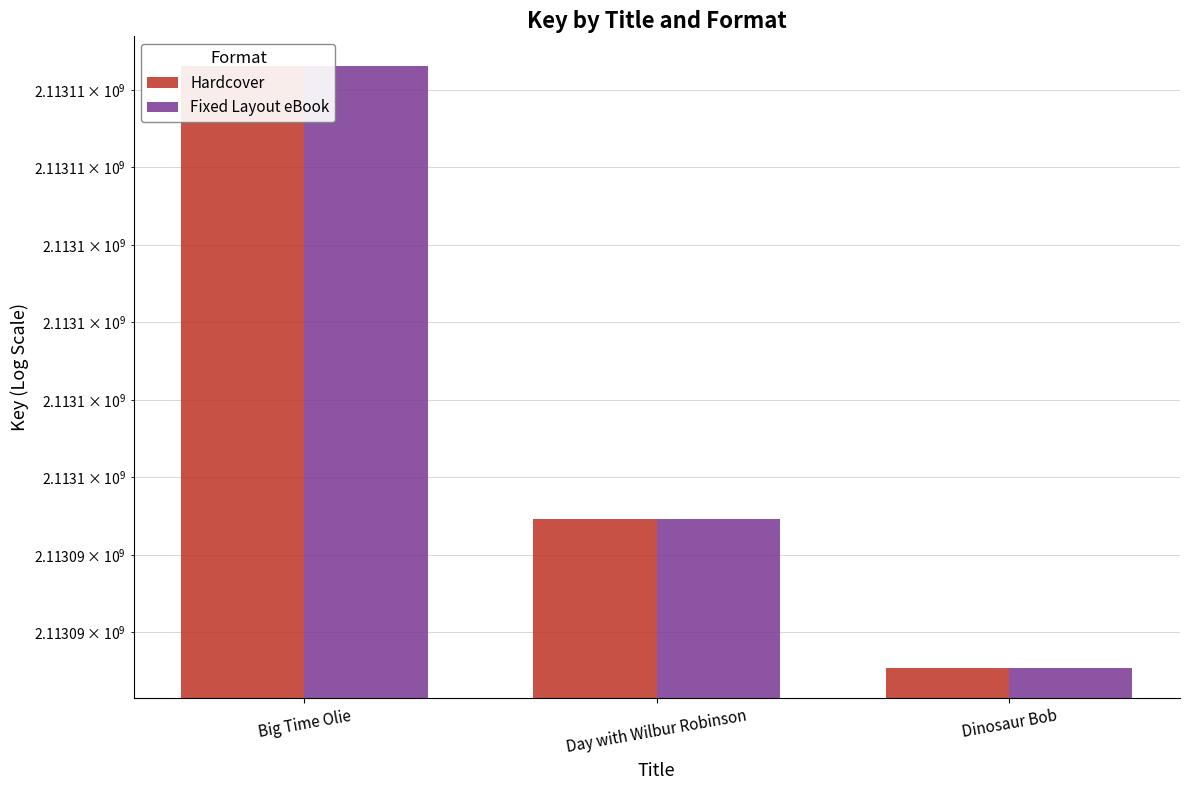

At Day with Wilbur Robinson, list the series in order from largest to smallest.

Hardcover, Fixed Layout eBook